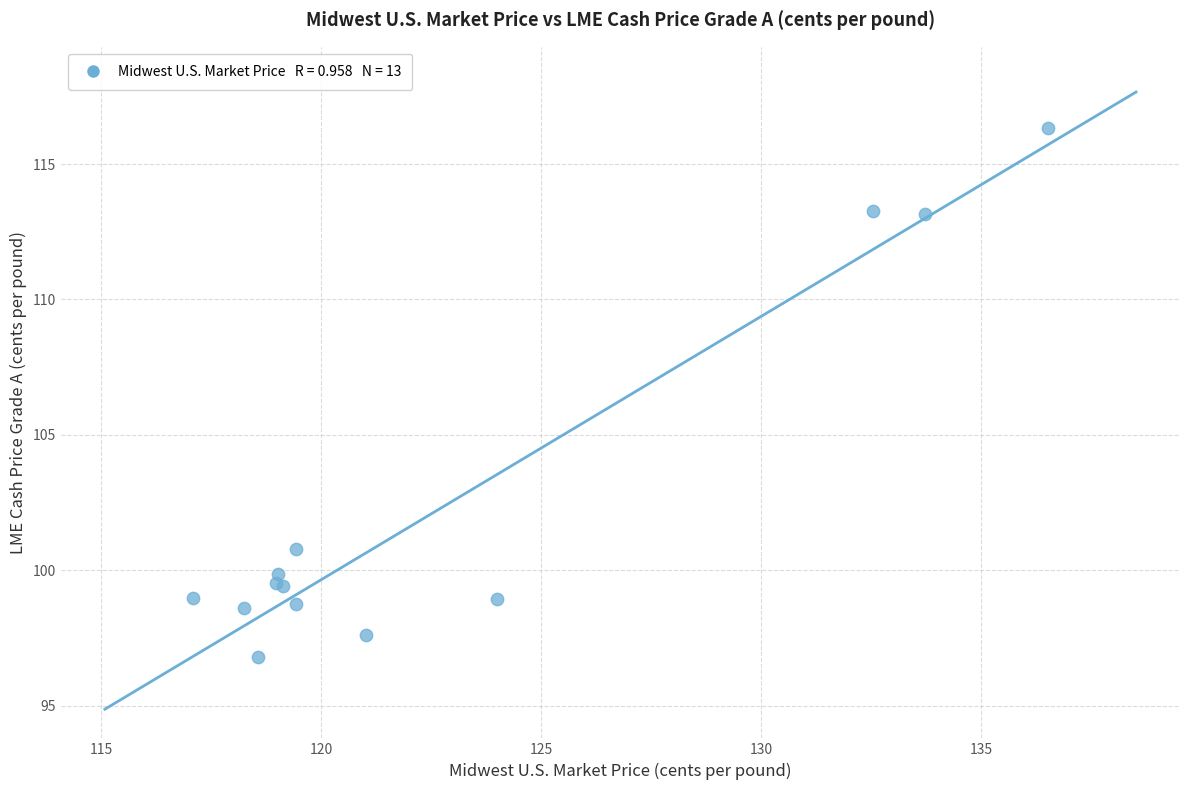

What Y value in the scatter plot is closest to 106?

100.8